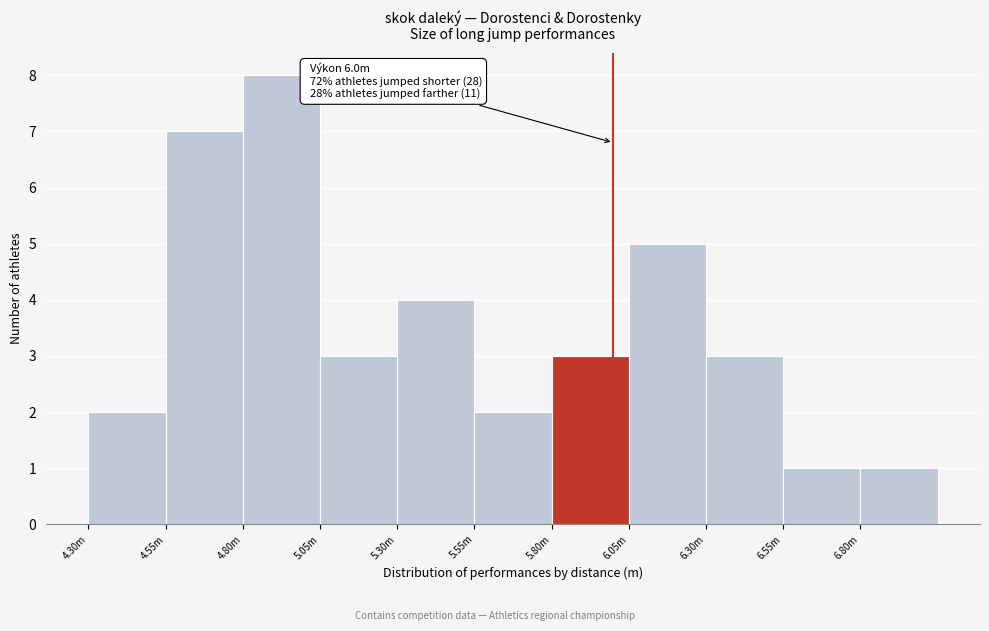

Reading left to right, list all the values displayed in this chart.

4.30m=2	4.55m=7	4.80m=8	5.05m=3	5.30m=4	5.55m=2	5.80m=3	6.05m=5	6.30m=3	6.55m=1	6.80m=1